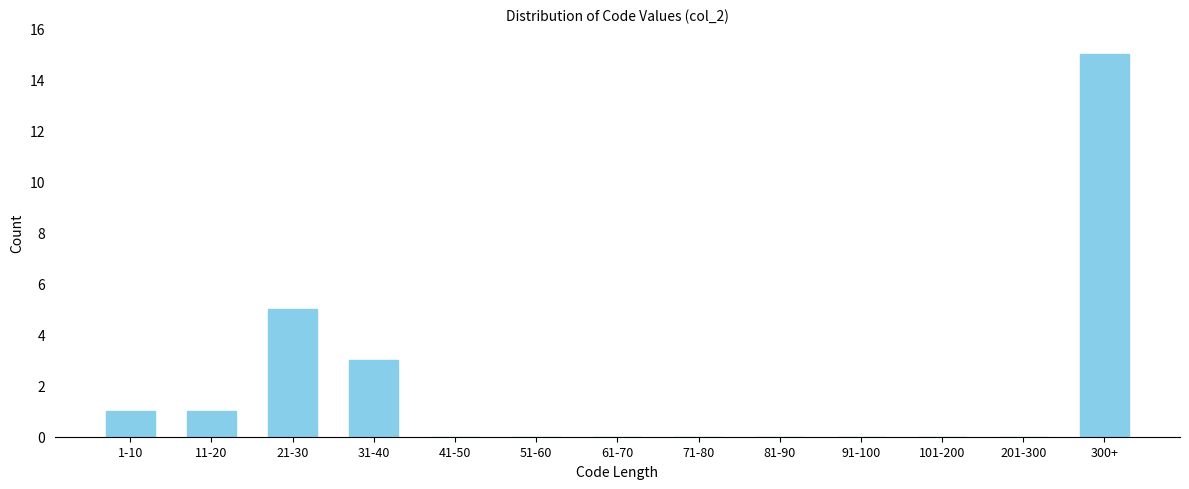

Reading right to left, what are all the values shown in this chart?

300+=15	201-300=0	101-200=0	91-100=0	81-90=0	71-80=0	61-70=0	51-60=0	41-50=0	31-40=3	21-30=5	11-20=1	1-10=1